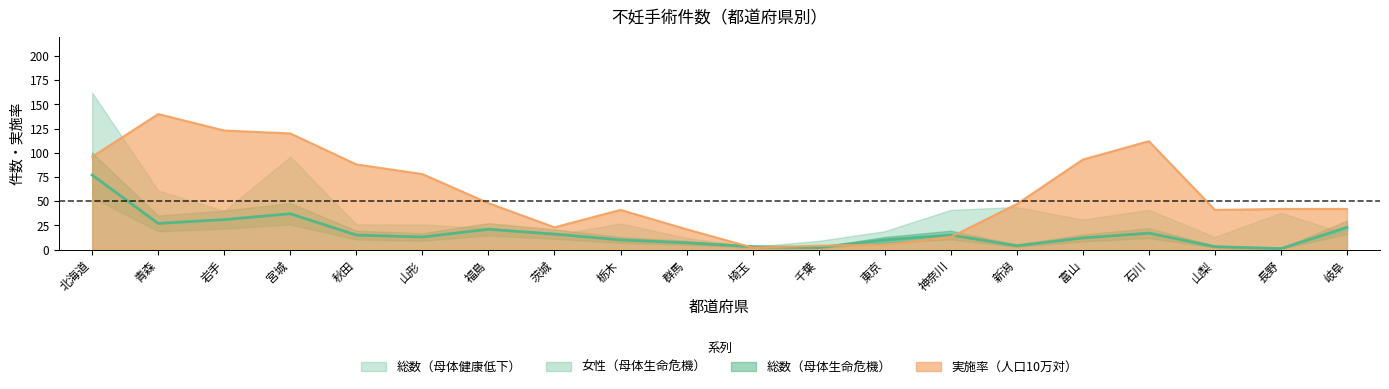

What position from the left is 宮城?

4